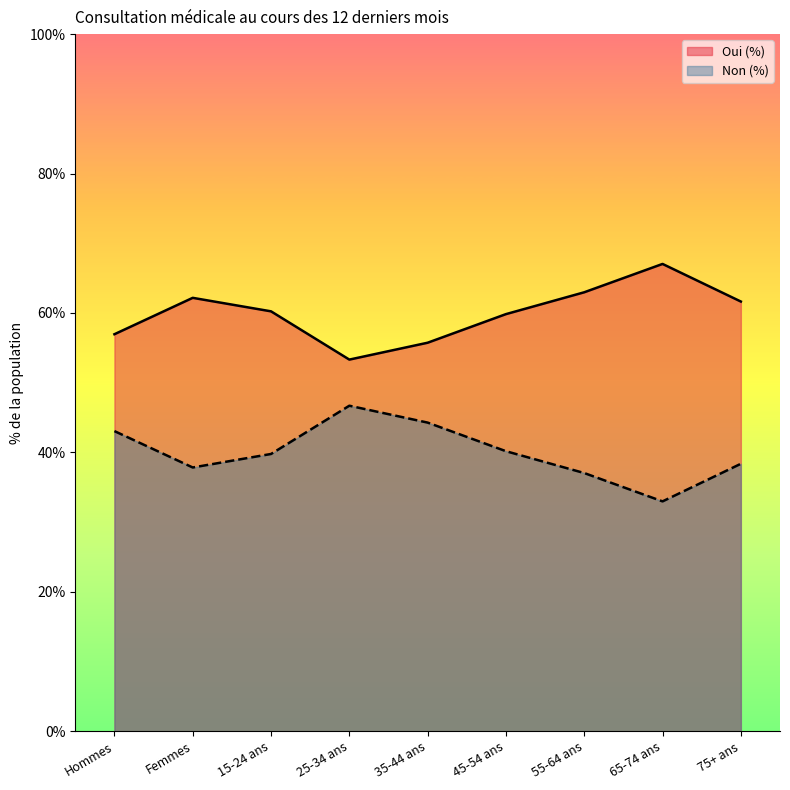

The value of Oui (%) at 65-74 ans is 67.0. True or false?

True